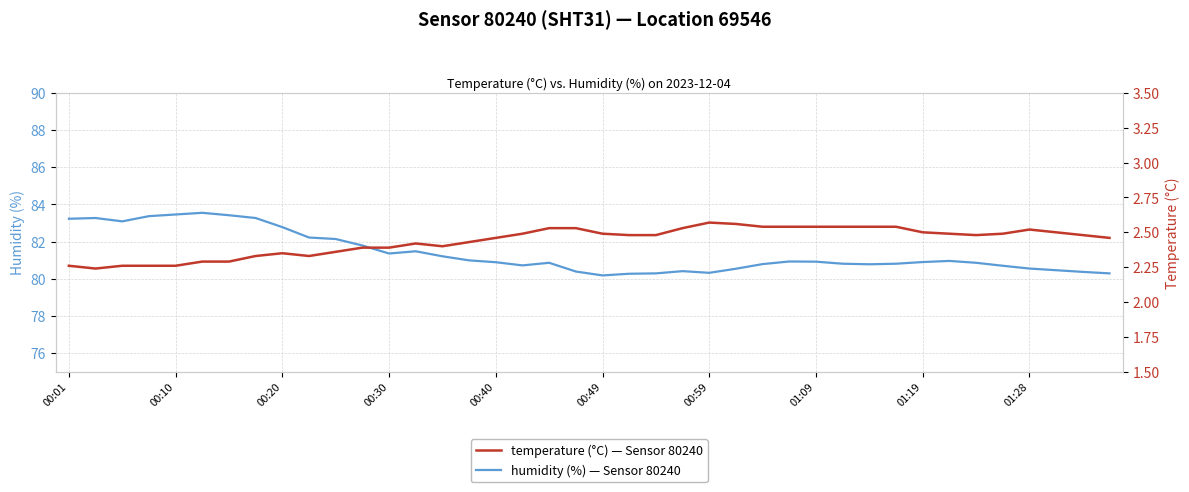

How many lines are shown in the chart?

2